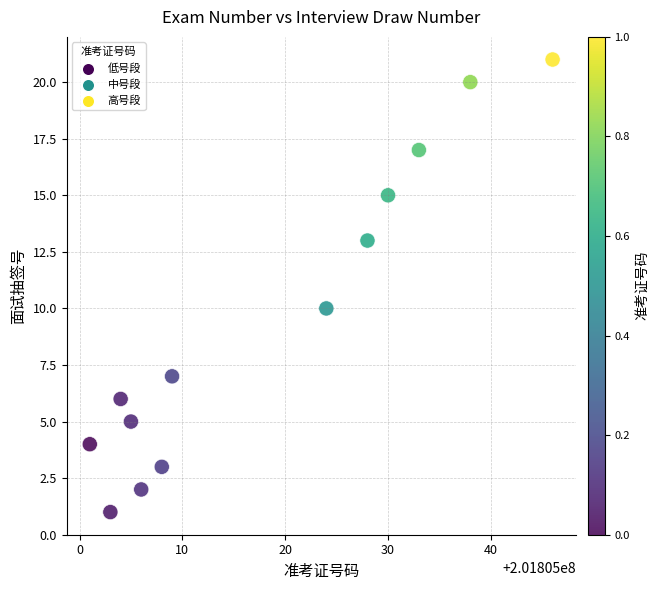

What is the range of Y values (max minus min)?

20